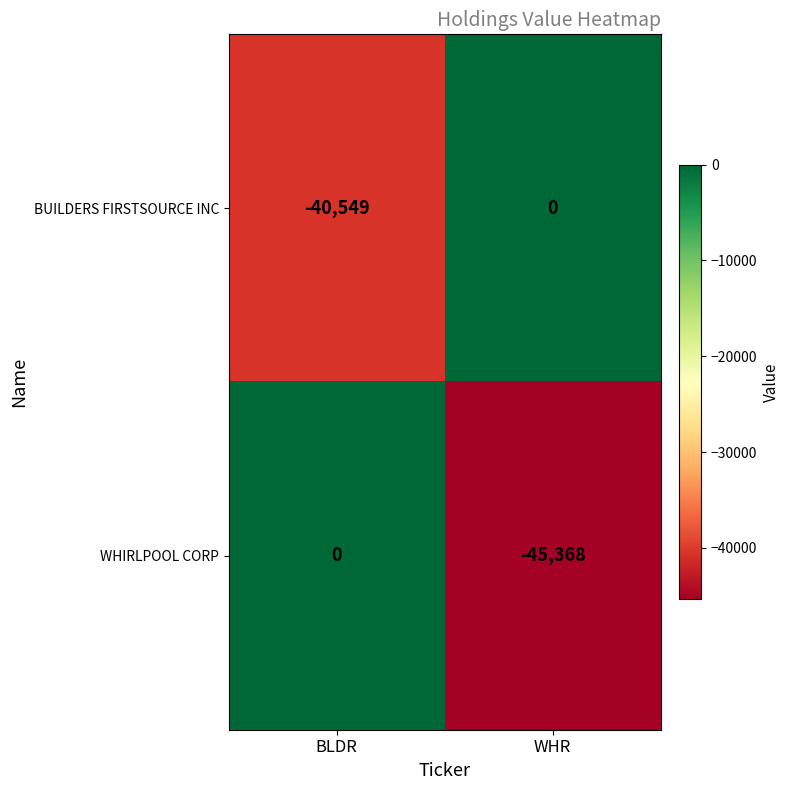

Is it true that WHIRLPOOL CORP equals 0 at BLDR?

True